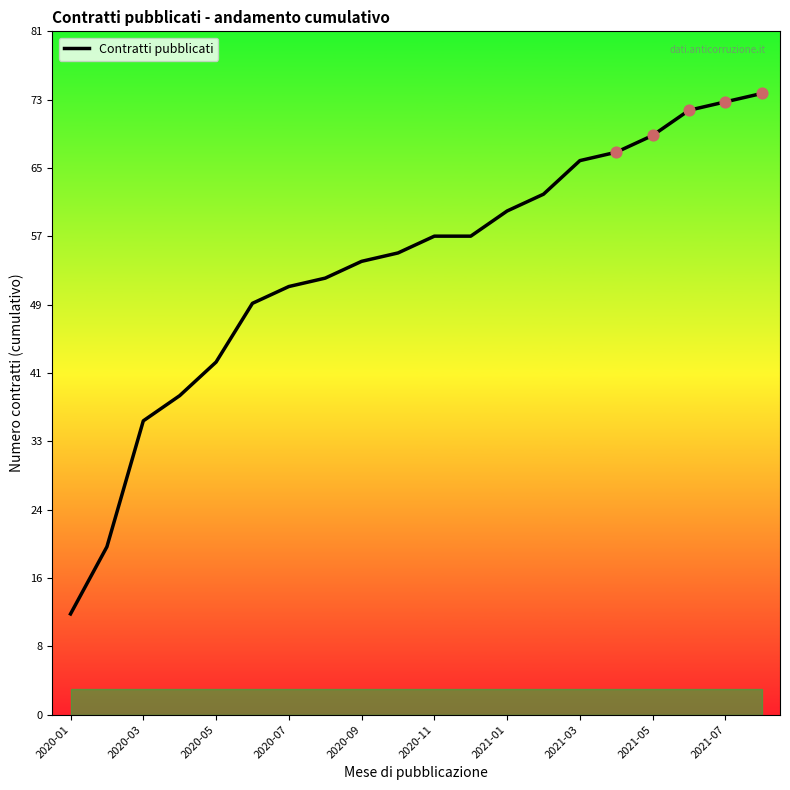

Which has a higher value, 2020-03 or 10?

10